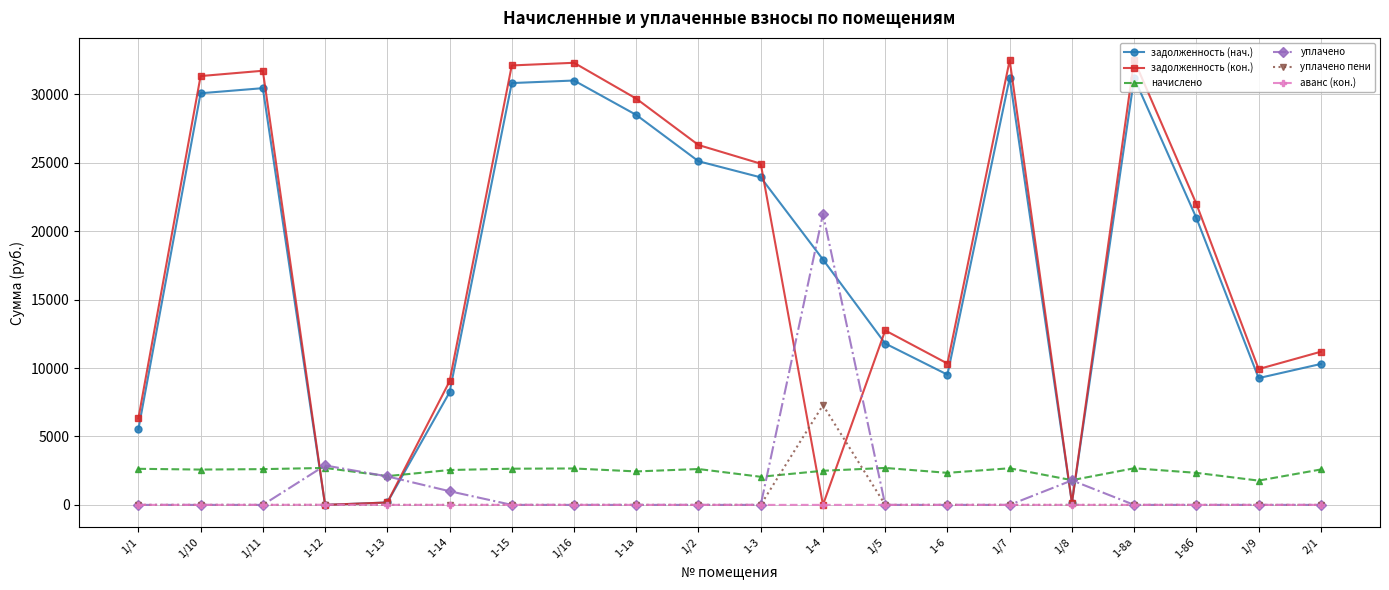

The value of уплачено at 1-6 is 0.0. True or false?

True